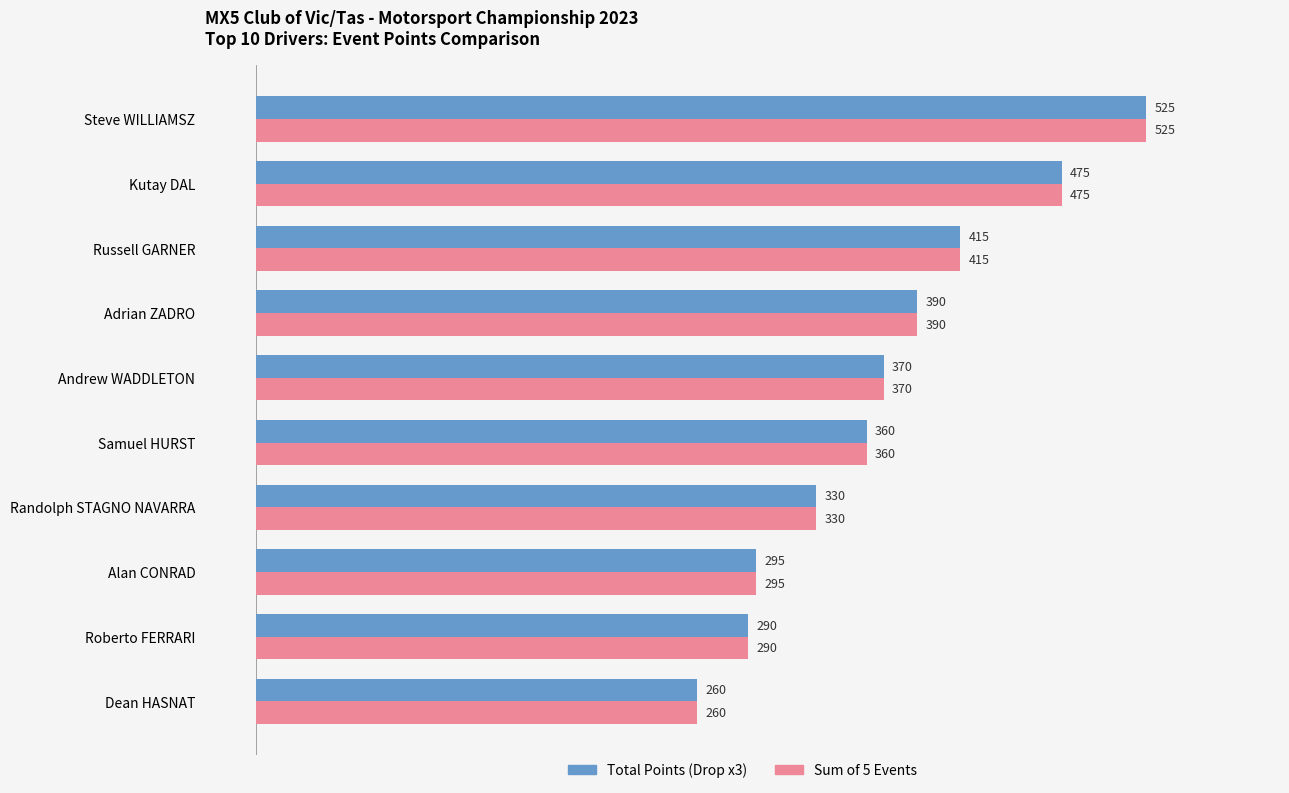

What is the smallest value displayed?

260